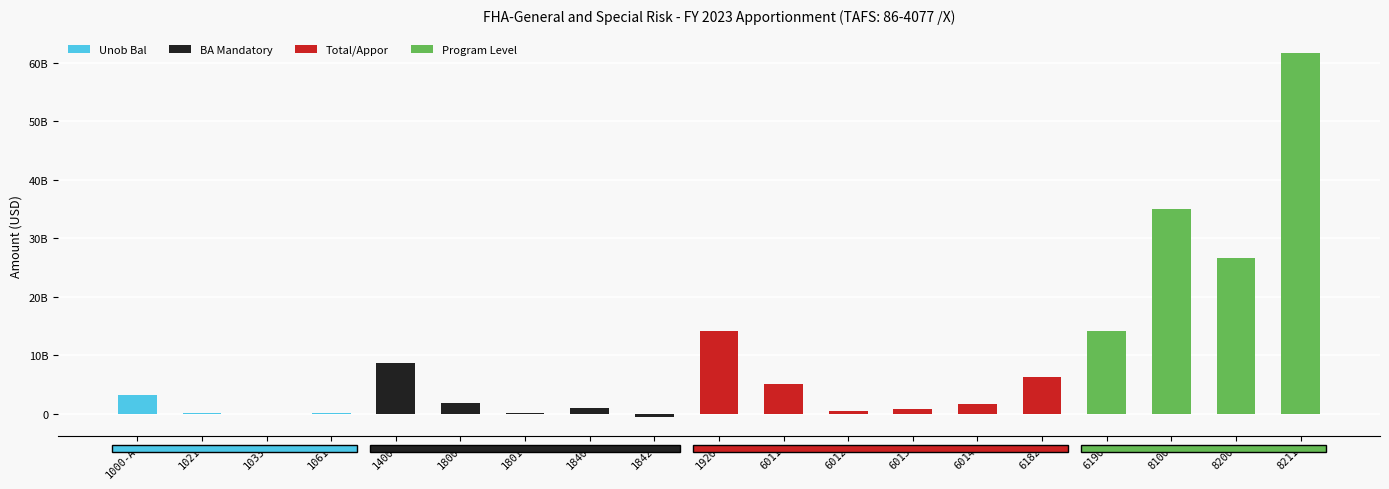

At which category does the chart reach its minimum across all series?

1842